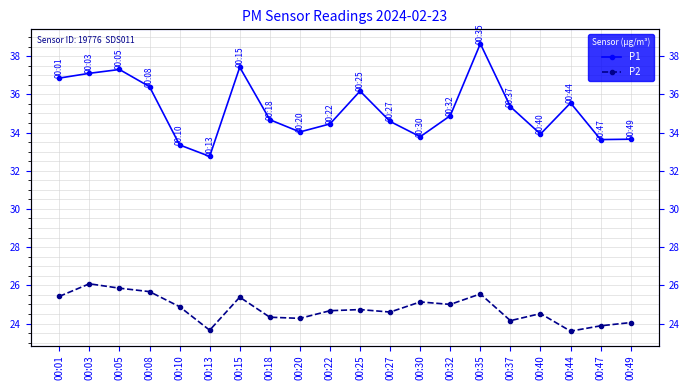

Reading right to left, list all the values displayed in this chart.

P1: 33.6	33.6	35.5	33.9	35.4	38.6	34.9	33.8	34.6	36.2	34.5	34.0	34.7	37.4	32.8	33.4	36.4	37.3	37.1	36.9
P2: 24.1	23.9	23.6	24.5	24.1	25.6	25.0	25.1	24.6	24.7	24.7	24.3	24.3	25.4	23.6	24.9	25.7	25.9	26.1	25.4